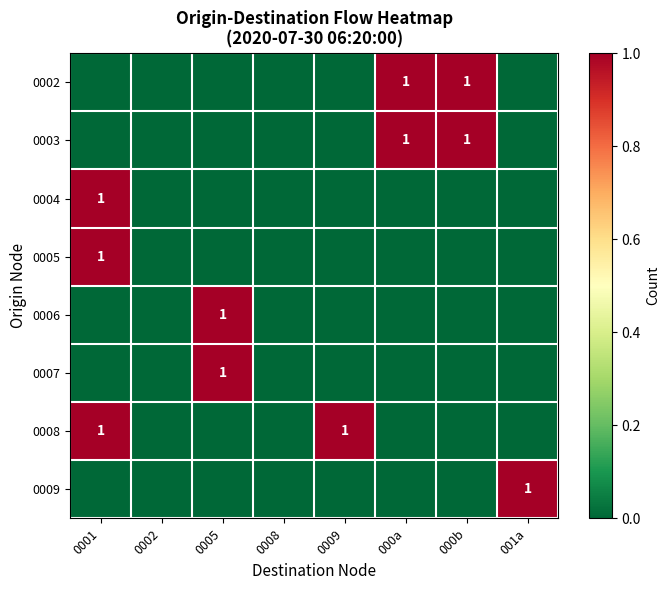

Which has a higher value, 0001 or 001a?

0001